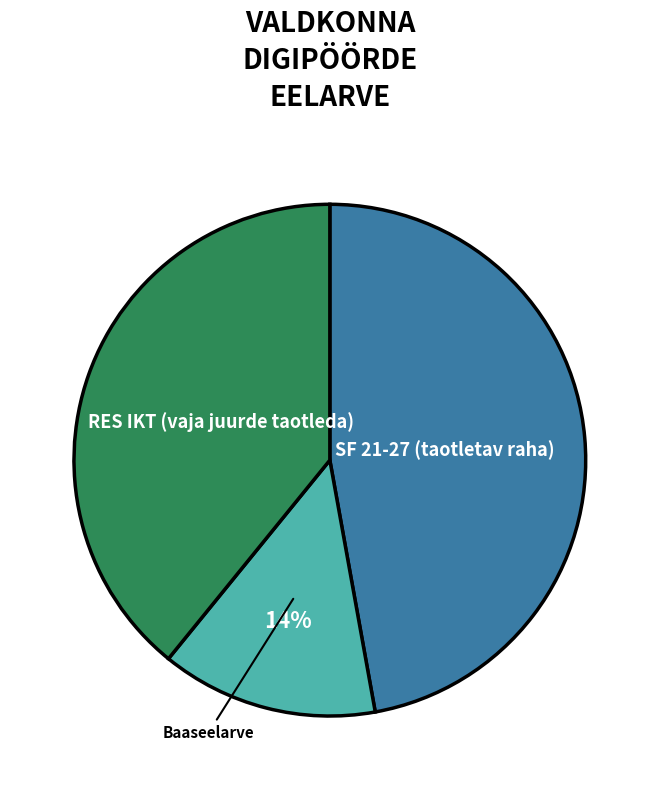

True or false: Baaseelarve accounts for 14% of the total.

True